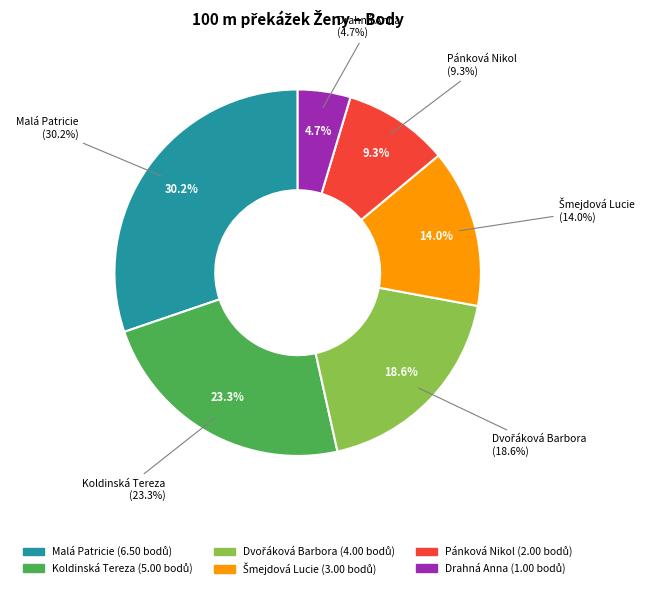

Does Drahná Anna represent more than half of the total?

No